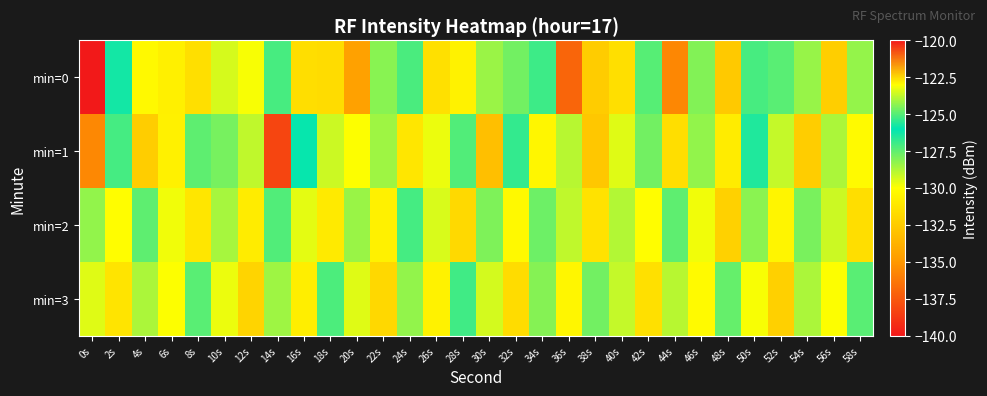

Reading left to right, list all the values displayed in this chart.

min=0: 0s=-120.0	2s=-126.3	4s=-130.3	6s=-130.7	8s=-131.5	10s=-129.4	12s=-129.9	14s=-127.1	16s=-131.6	18s=-131.7	20s=-134.6	22s=-128.2	24s=-125.1	26s=-131.5	28s=-130.6	30s=-124.2	32s=-127.8	34s=-127.0	36s=-137.0	38s=-132.5	40s=-131.6	42s=-127.4	44s=-135.7	46s=-124.5	48s=-132.6	50s=-127.1	52s=-127.4	54s=-128.4	56s=-132.4	58s=-128.3
min=1: 0s=-135.6	2s=-127.1	4s=-132.4	6s=-130.7	8s=-124.9	10s=-127.9	12s=-129.0	14s=-138.3	16s=-126.1	18s=-129.2	20s=-130.0	22s=-128.5	24s=-131.2	26s=-129.7	28s=-127.3	30s=-133.1	32s=-126.8	34s=-130.4	36s=-128.9	38s=-132.7	40s=-129.5	42s=-127.8	44s=-131.6	46s=-128.3	48s=-130.9	50s=-126.5	52s=-129.1	54s=-132.4	56s=-128.7	58s=-130.2
min=2: 0s=-128.3	2s=-130.1	4s=-127.5	6s=-129.8	8s=-131.2	10s=-128.6	12s=-130.9	14s=-127.3	16s=-129.6	18s=-131.0	20s=-128.4	22s=-130.7	24s=-127.1	26s=-129.4	28s=-131.8	30s=-128.0	32s=-130.3	34s=-127.7	36s=-129.0	38s=-131.4	40s=-128.8	42s=-130.1	44s=-127.5	46s=-129.8	48s=-132.2	50s=-128.2	52s=-130.5	54s=-127.9	56s=-129.2	58s=-131.6
min=3: 0s=-129.5	2s=-131.3	4s=-128.7	6s=-130.0	8s=-127.4	10s=-129.7	12s=-132.1	14s=-128.5	16s=-130.8	18s=-127.2	20s=-129.5	22s=-131.9	24s=-128.3	26s=-130.6	28s=-127.0	30s=-129.3	32s=-131.7	34s=-128.1	36s=-130.4	38s=-127.8	40s=-129.1	42s=-131.5	44s=-128.9	46s=-130.2	48s=-127.6	50s=-129.9	52s=-132.3	54s=-128.7	56s=-130.0	58s=-127.4